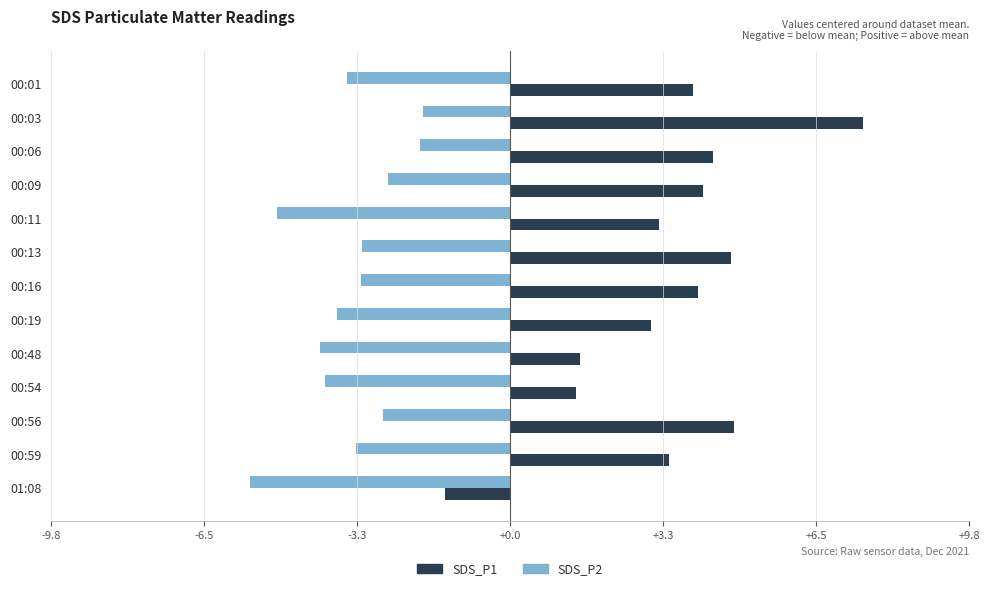

What is the lowest value of the SDS_P1 series?

-1.4